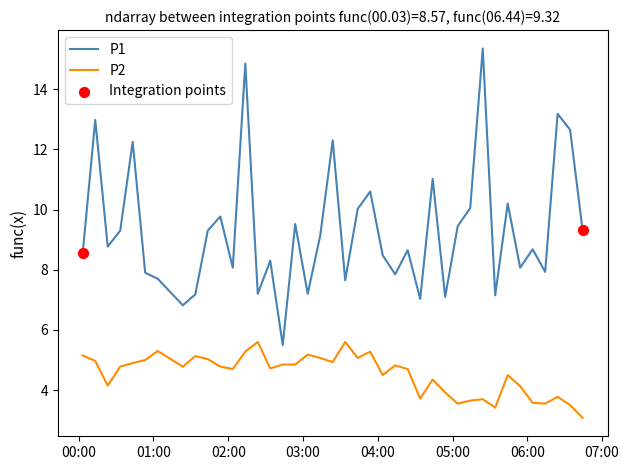

Which series has the largest total across all categories?

P1